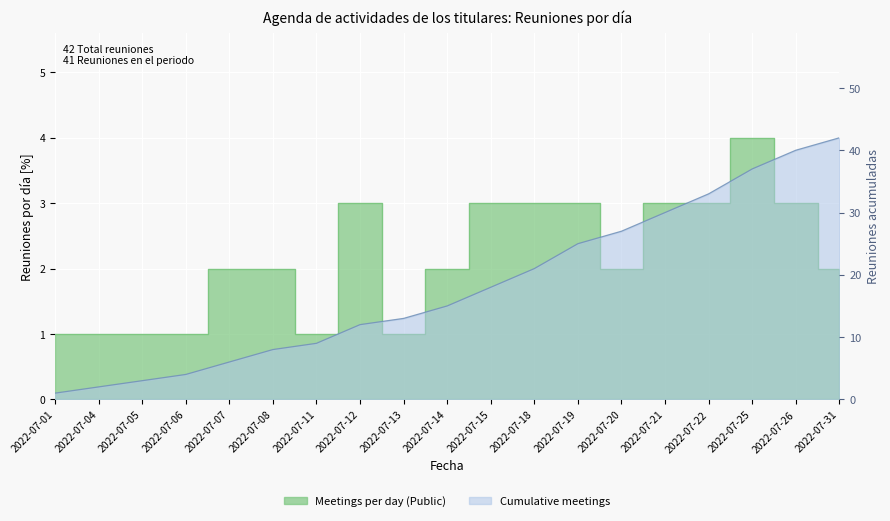

How many interior local valleys does the Meetings per day (Public) series have?

3